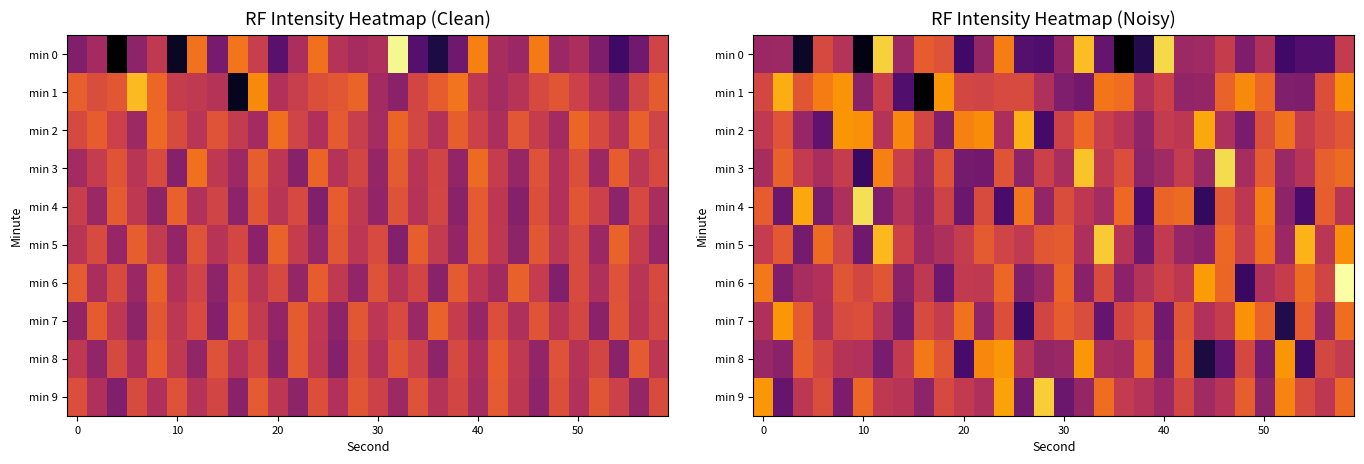

Count the number of data series in this chart.

10